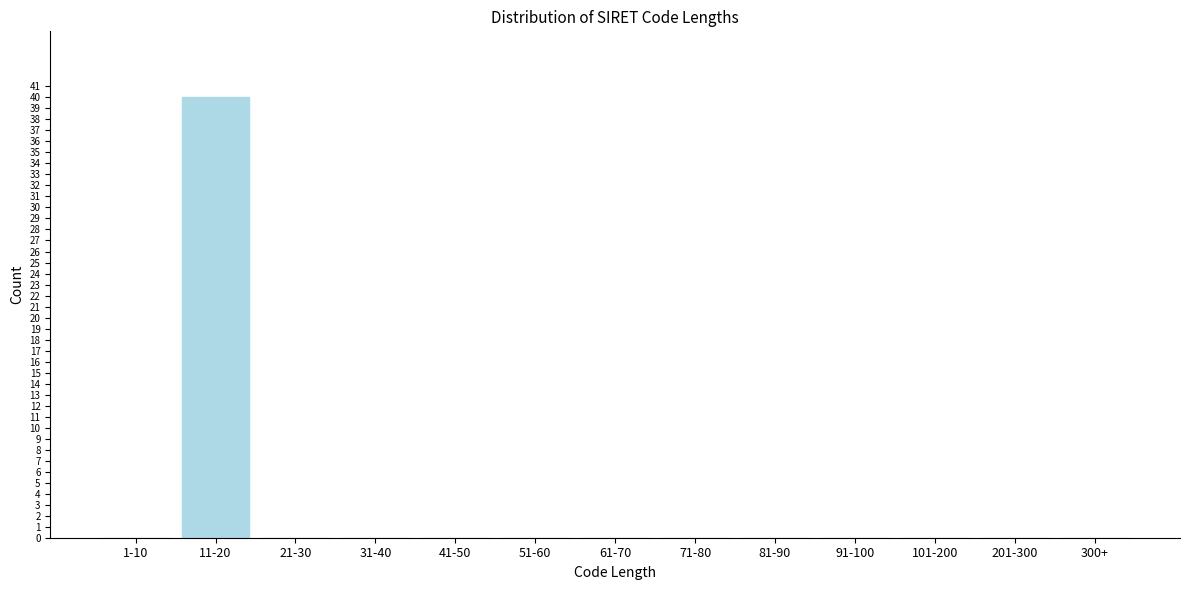

Reading left to right, transcribe all the data shown in this chart.

1-10=0	11-20=40	21-30=0	31-40=0	41-50=0	51-60=0	61-70=0	71-80=0	81-90=0	91-100=0	101-200=0	201-300=0	300+=0